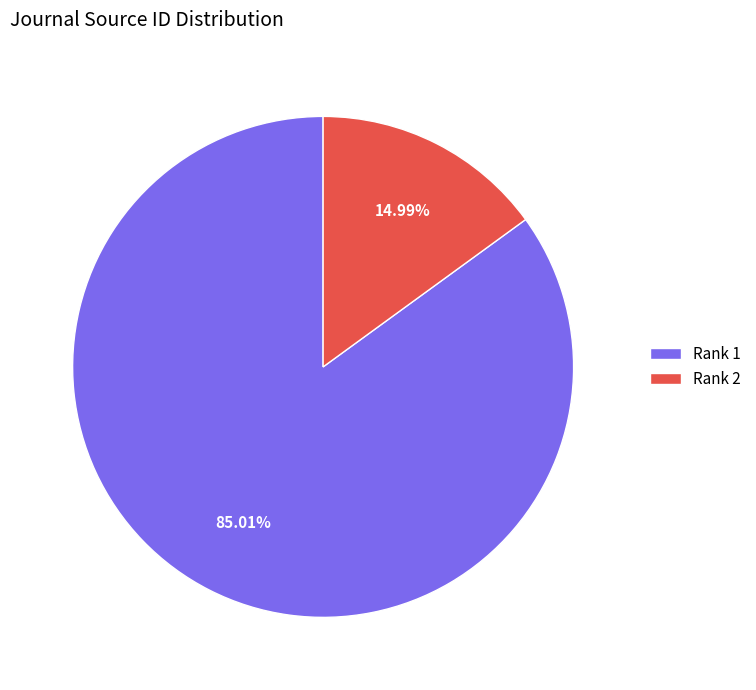

Does Rank 1 represent more than half of the total?

Yes